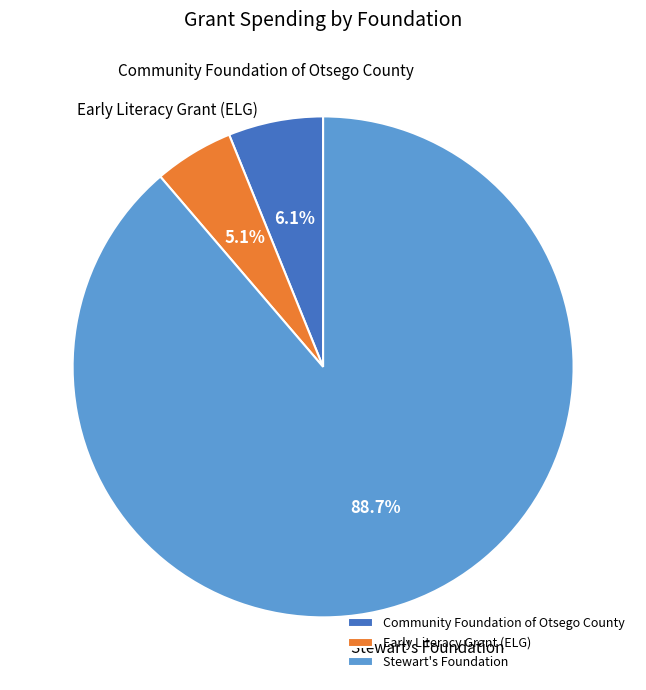

True or false: Community Foundation of Otsego County accounts for 12% of the total.

False